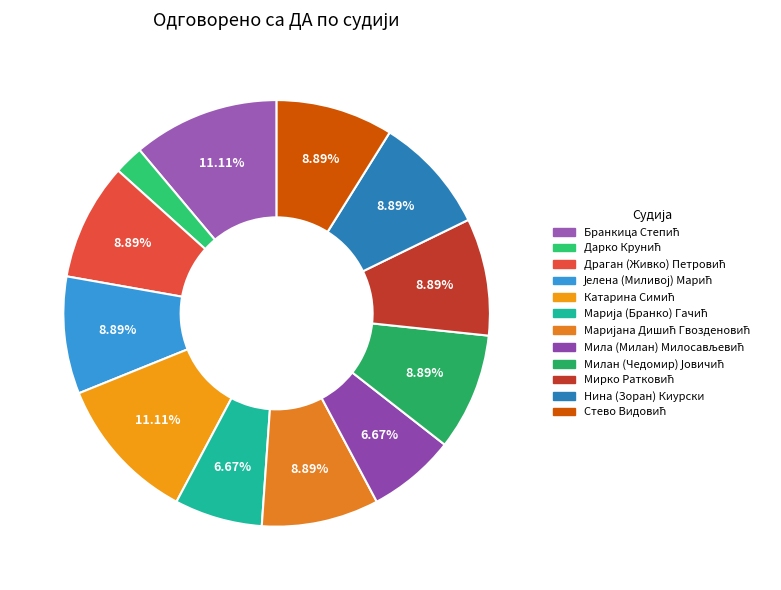

Does Нина (Зоран) Киурски account for over 50% of the chart?

No